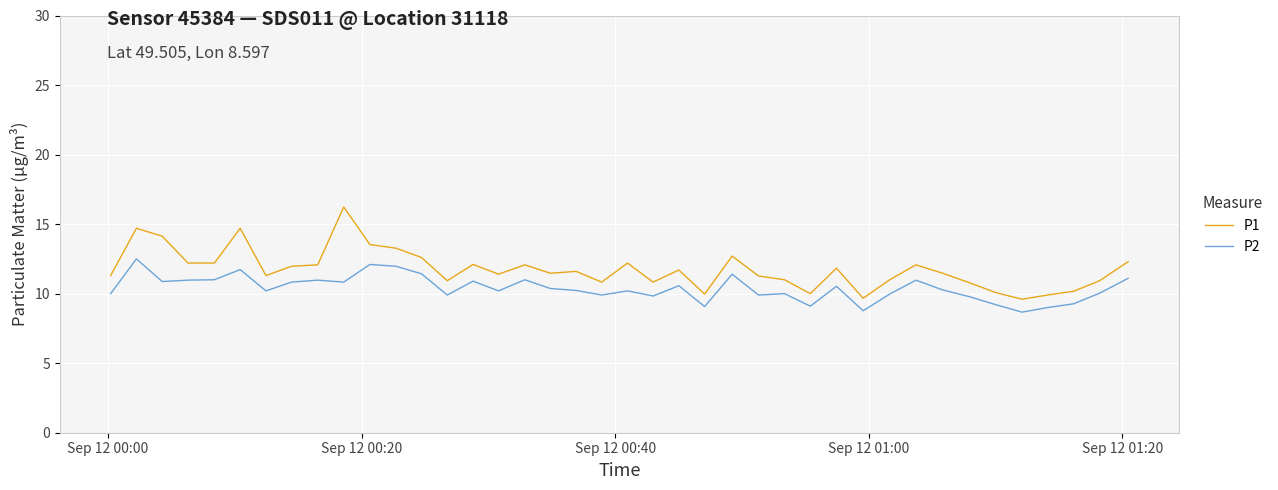

Which series has the widest spread of values?

P1